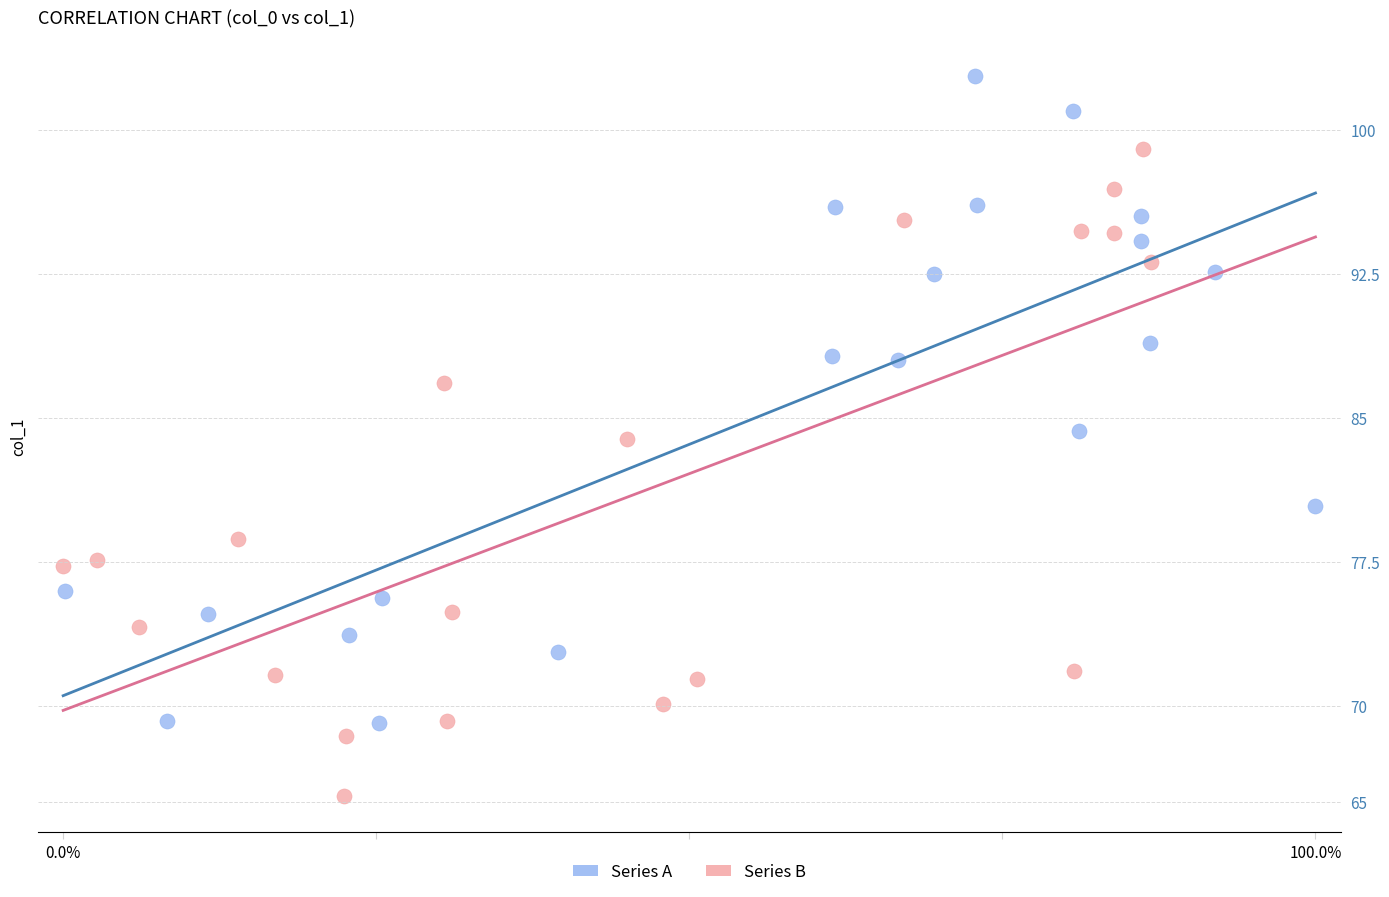

Which series contains the highest Y value?

Series A